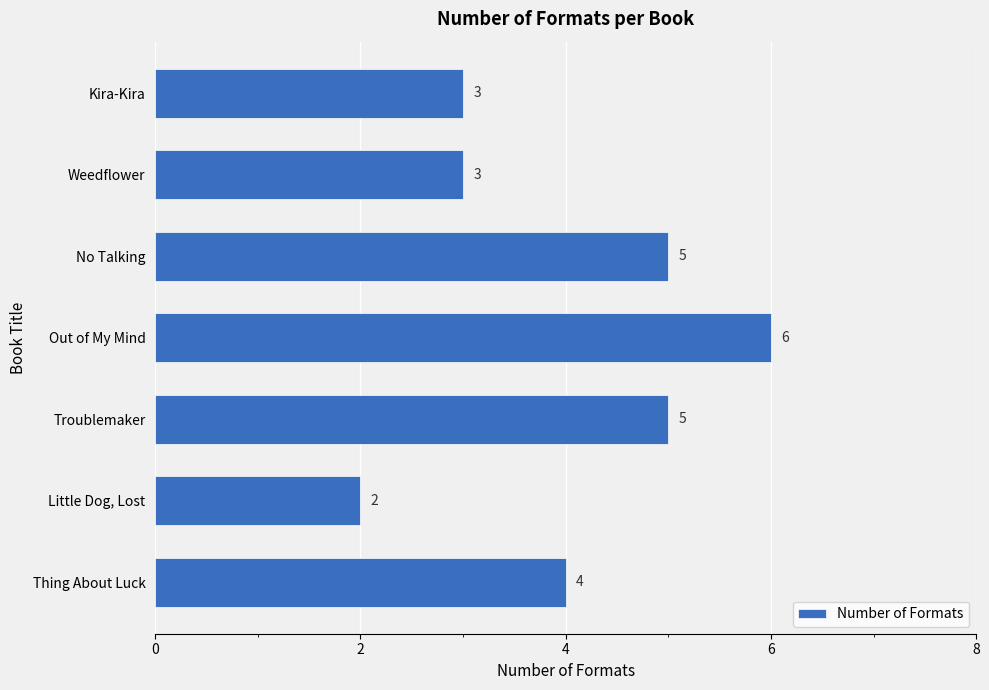

Between Little Dog, Lost and Weedflower, which is larger?

Weedflower